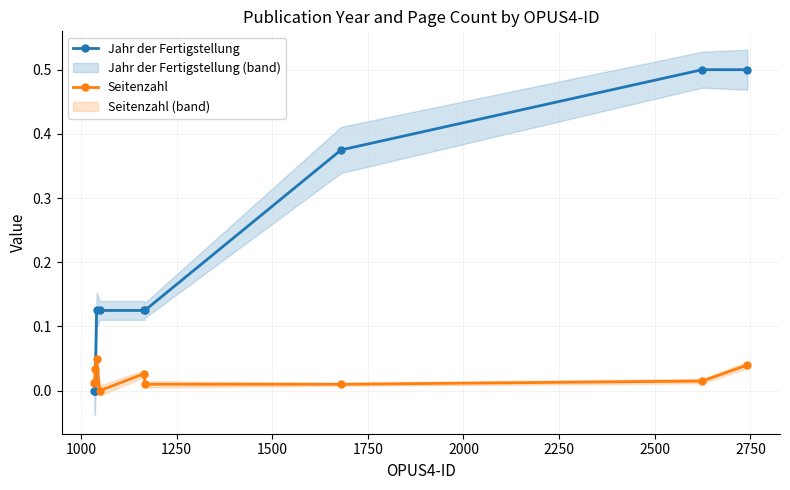

What are all the series names shown in the legend?

Jahr der Fertigstellung, Seitenzahl